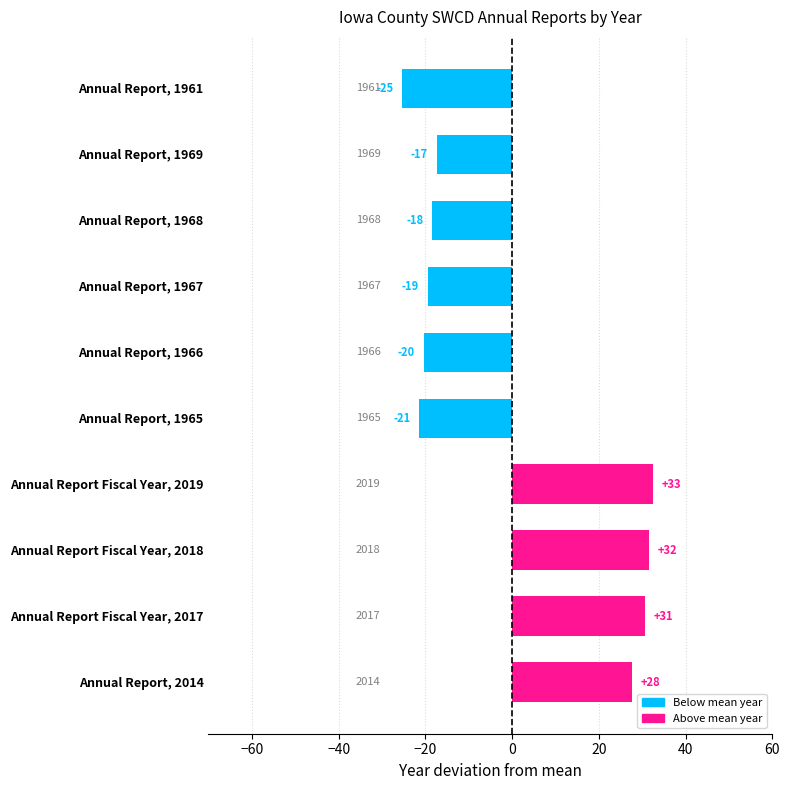

How many bars are there in total?

10